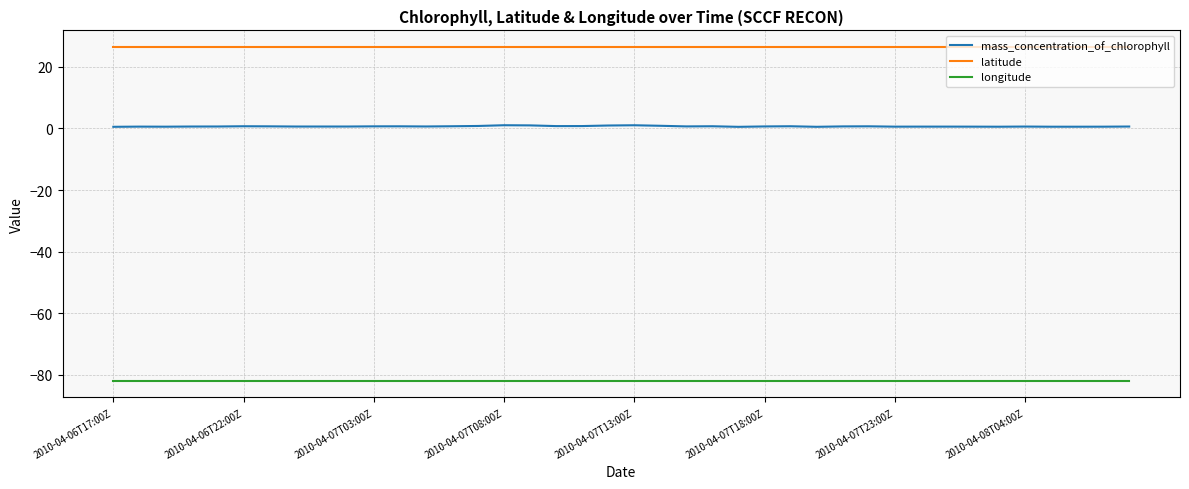

What are all the series names shown in the legend?

mass_concentration_of_chlorophyll, latitude, longitude